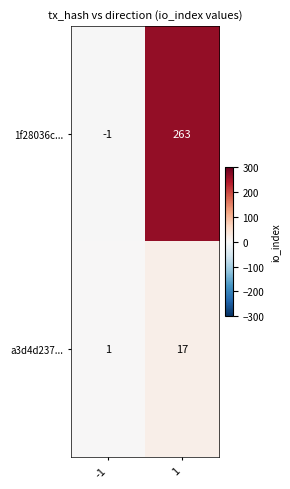

What is the highest value of the a3d4d237... series?

17